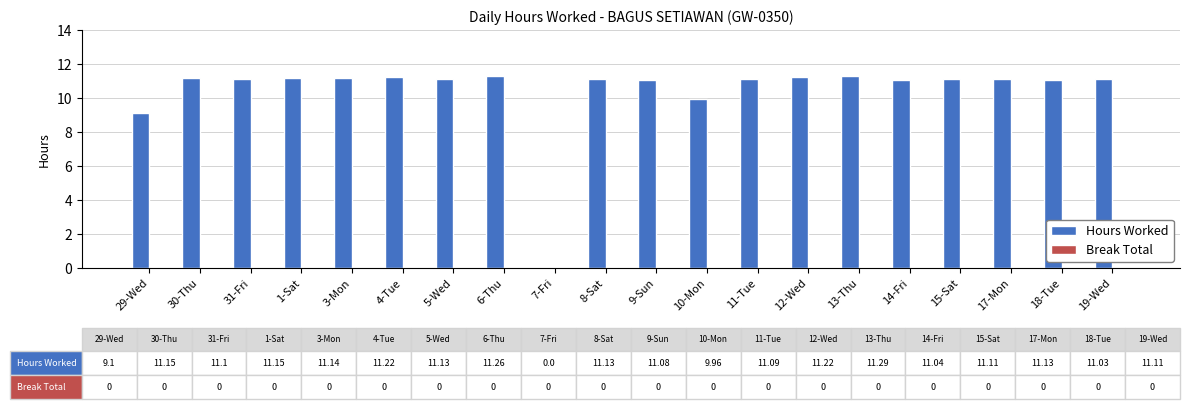

What is the sum of all values?

208.4